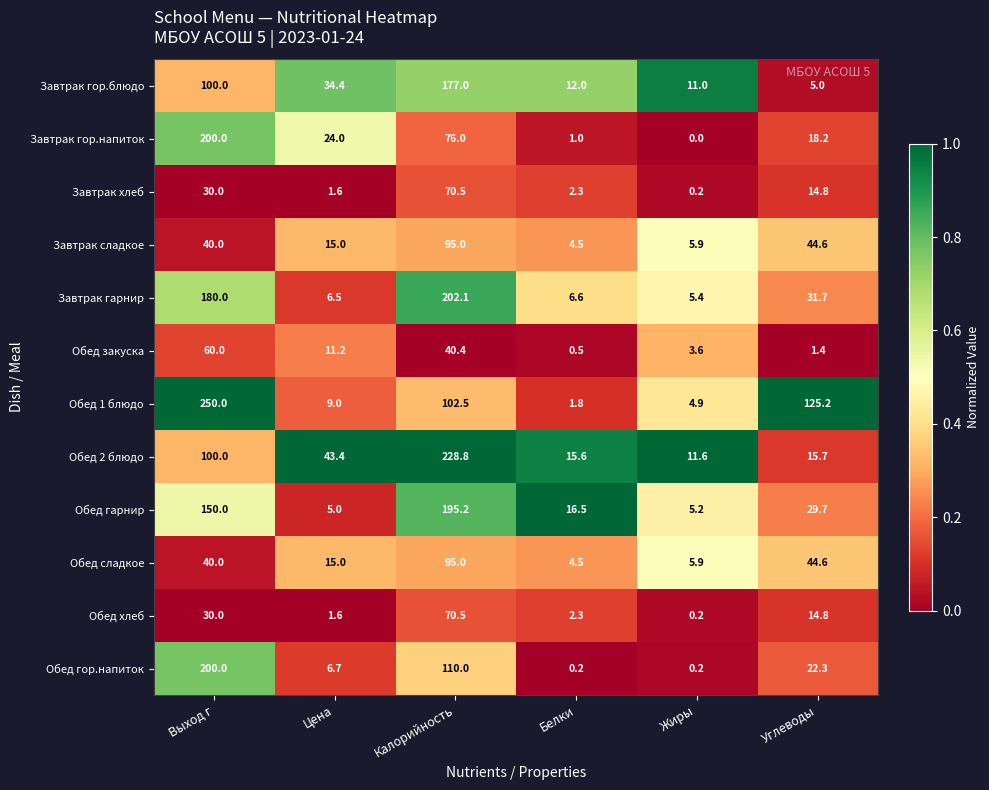

Is the value of Обед гор.напиток at Цена greater than the value of Завтрак хлеб at Выход г?

No